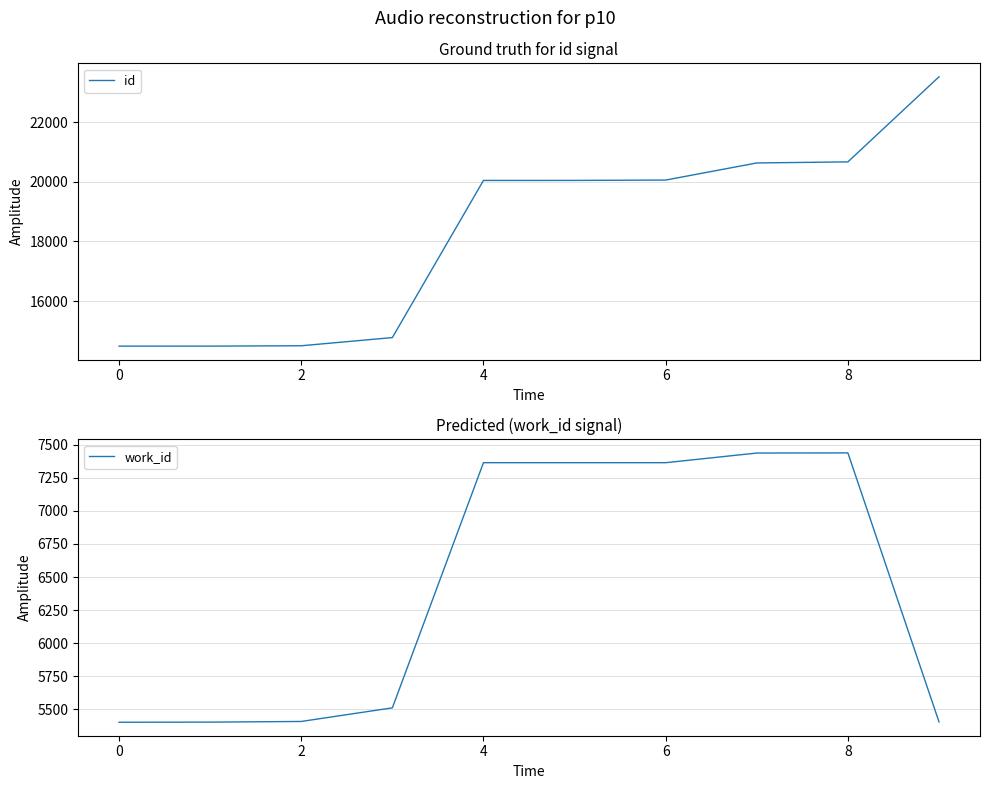

True or false: work_id has a value of 7439 at 8.

True